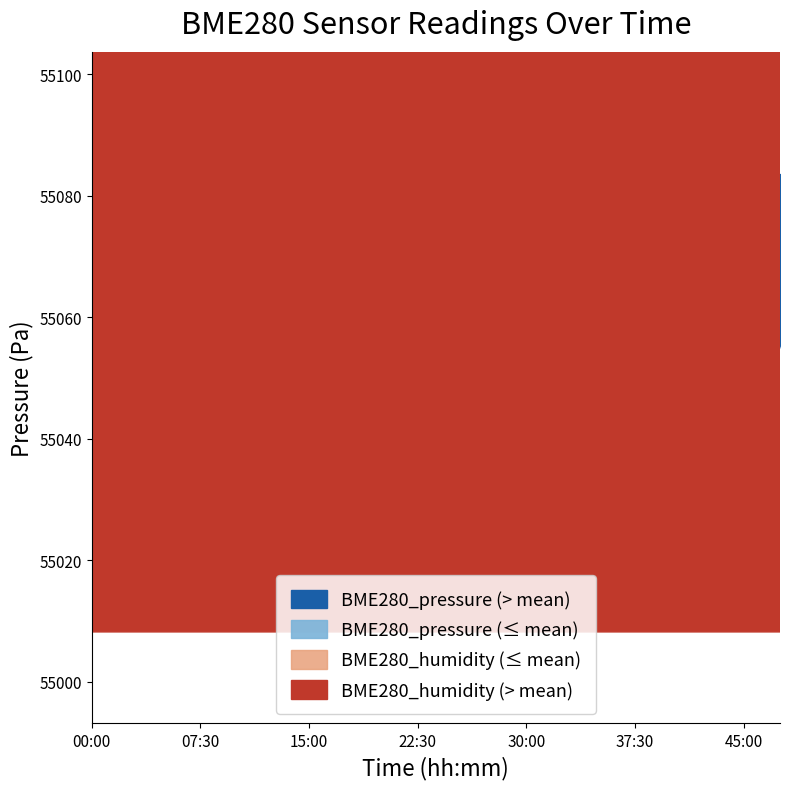

True or false: BME280_pressure and BME280_humidity intersect in this chart.

False